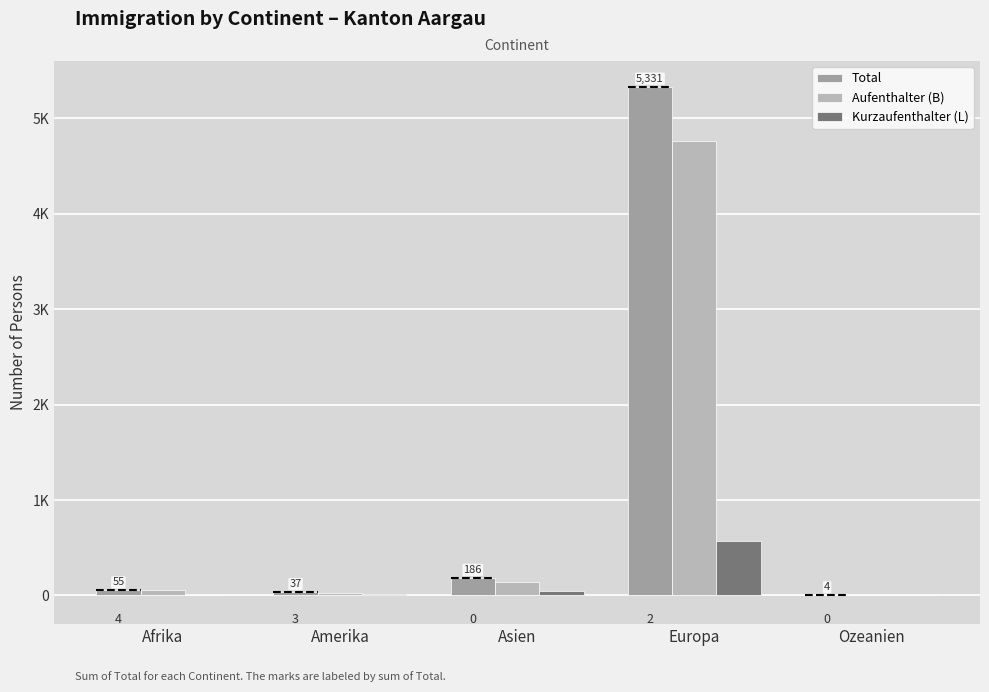

At which category is the sum across all series the highest?

Europa